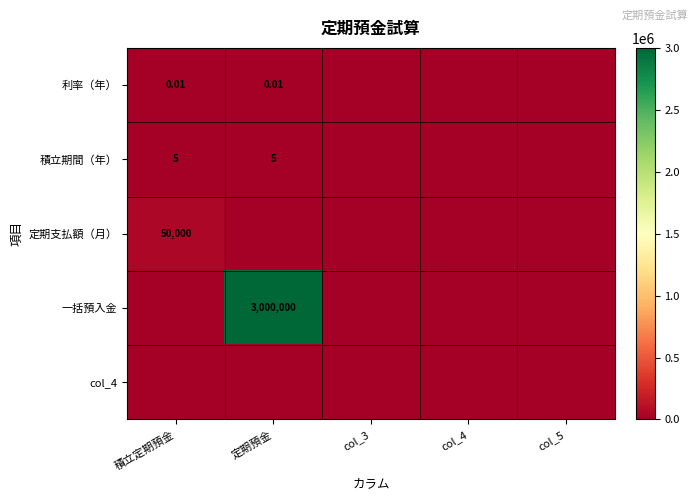

What is the difference between the second highest and minimum values in the 積立期間（年） series?

5.0